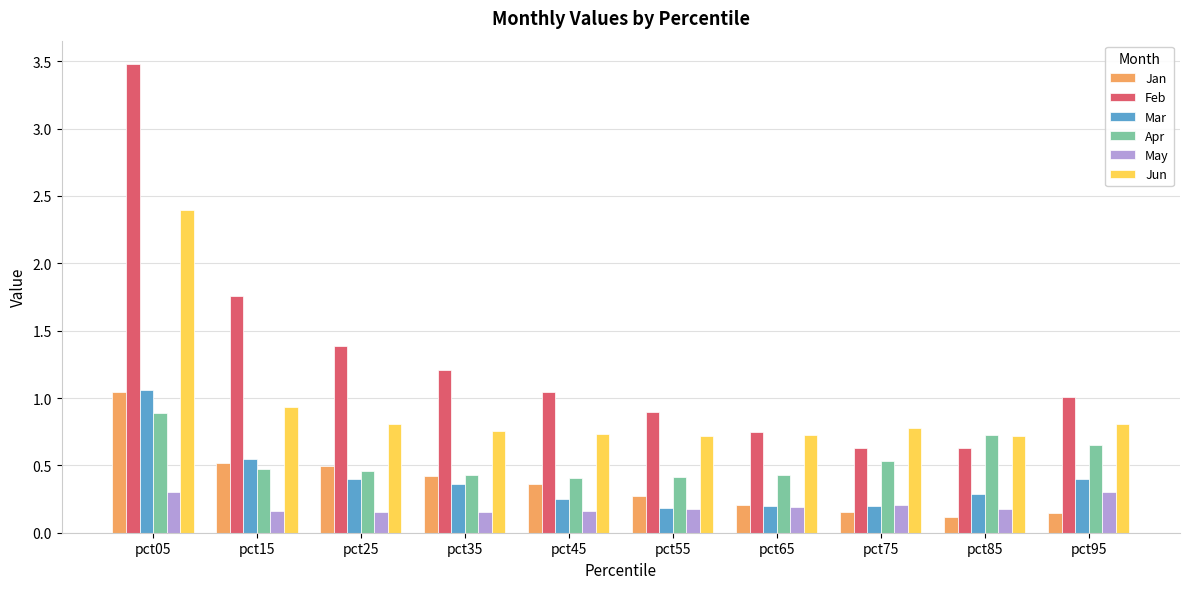

What is the total value across all series at pct15?

4.4